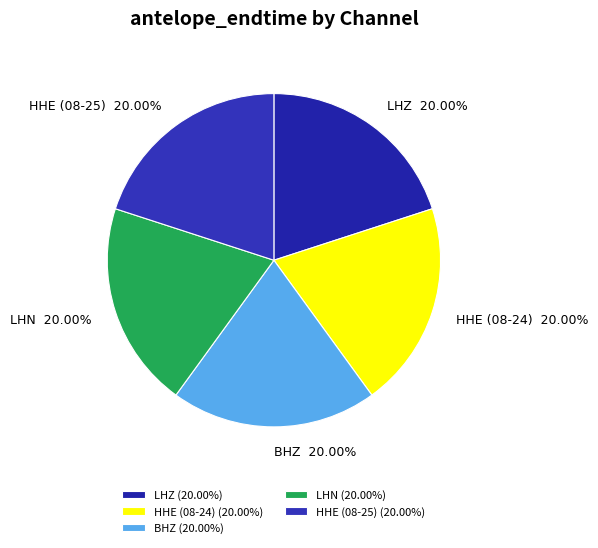

Count the number of slices in the pie.

5